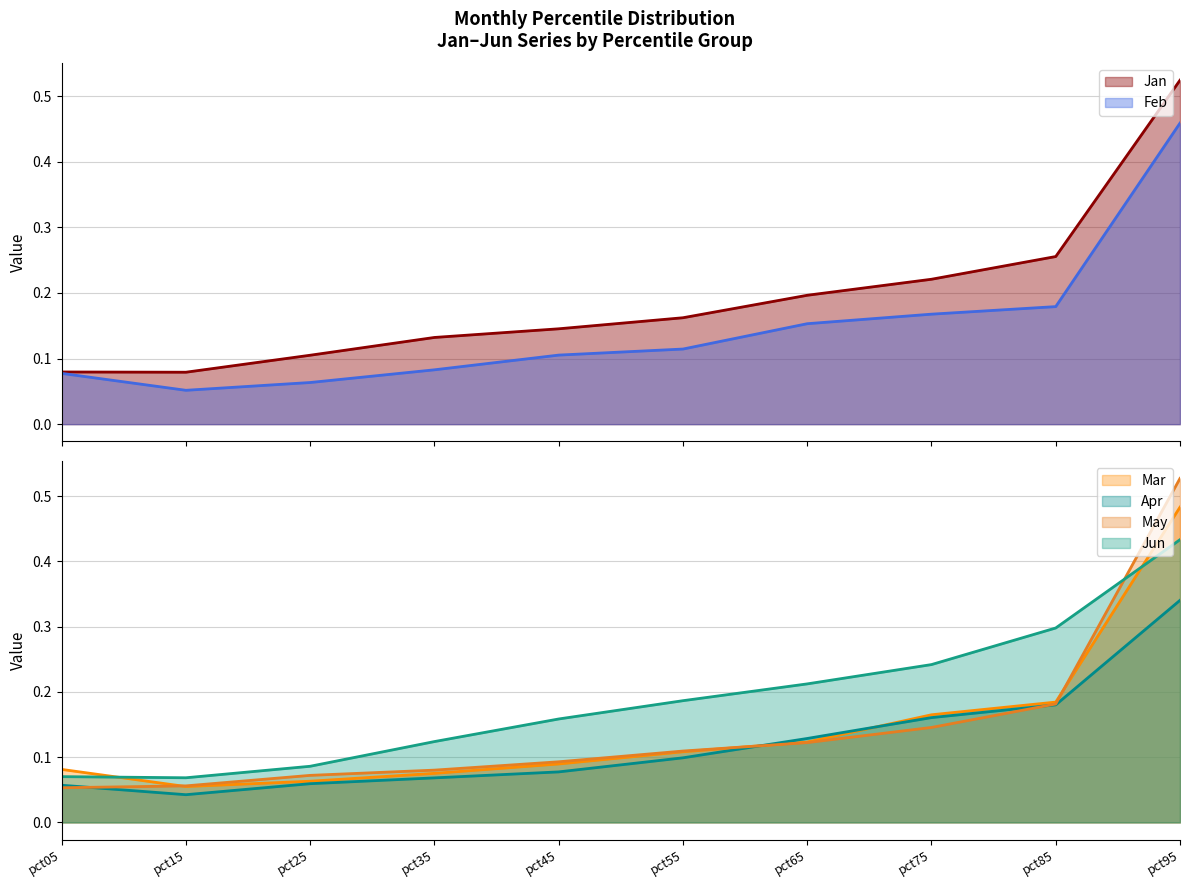

Reading left to right, what are all the values shown in this chart?

Jan: 0.1	0.1	0.1	0.1	0.1	0.2	0.2	0.2	0.3	0.5
Feb: 0.1	0.1	0.1	0.1	0.1	0.1	0.2	0.2	0.2	0.5
Mar: 0.1	0.1	0.1	0.1	0.1	0.1	0.1	0.2	0.2	0.5
Apr: 0.1	0.0	0.1	0.1	0.1	0.1	0.1	0.2	0.2	0.3
May: 0.1	0.1	0.1	0.1	0.1	0.1	0.1	0.1	0.2	0.5
Jun: 0.1	0.1	0.1	0.1	0.2	0.2	0.2	0.2	0.3	0.4